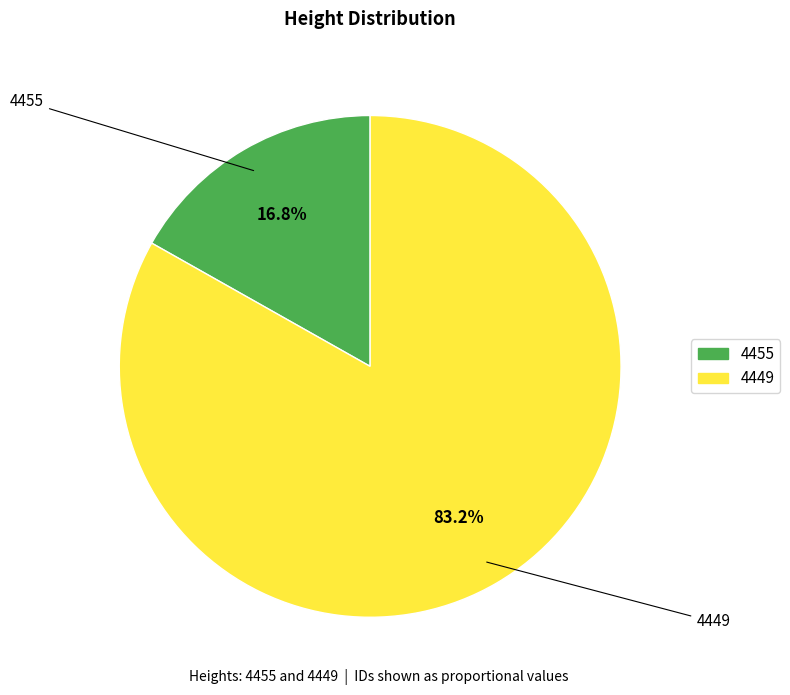

Combined, do 4449 and 4455 account for over 50%?

Yes